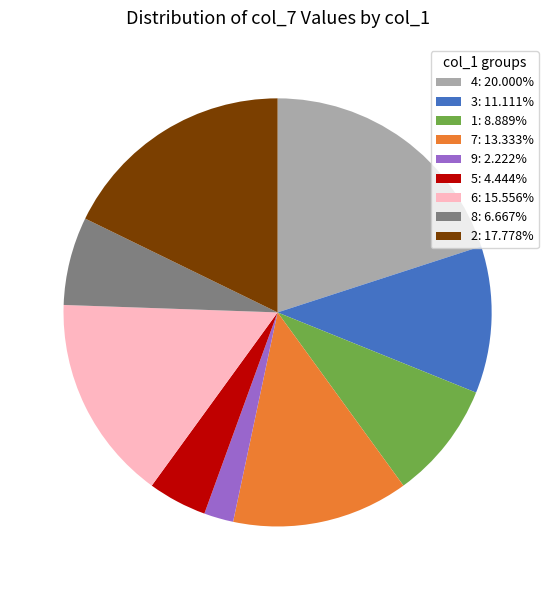

True or false: 7 accounts for 13% of the total.

True